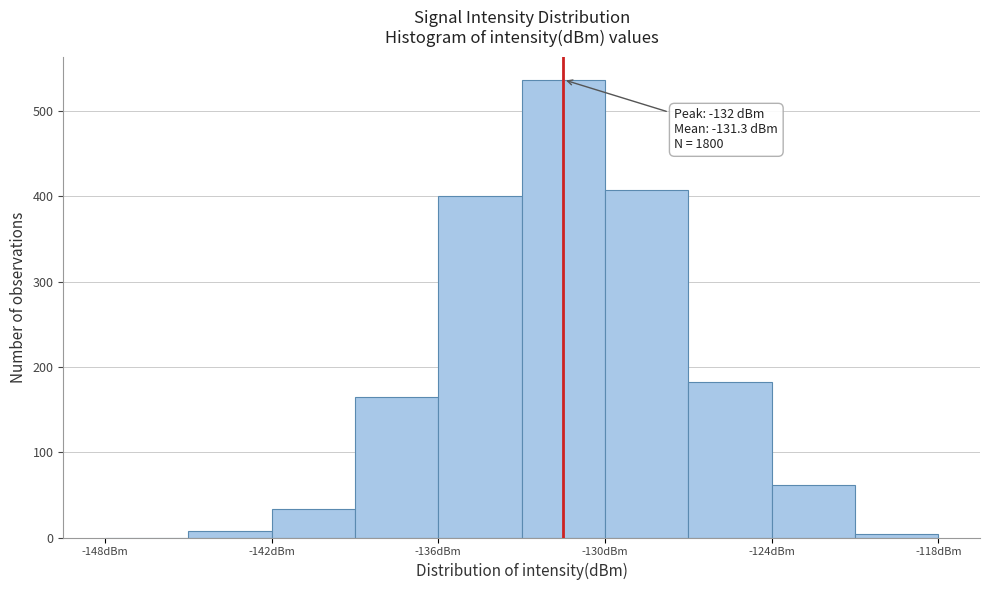

Read against the x-axis, roughly where is the centre of the tallest bar?

-131